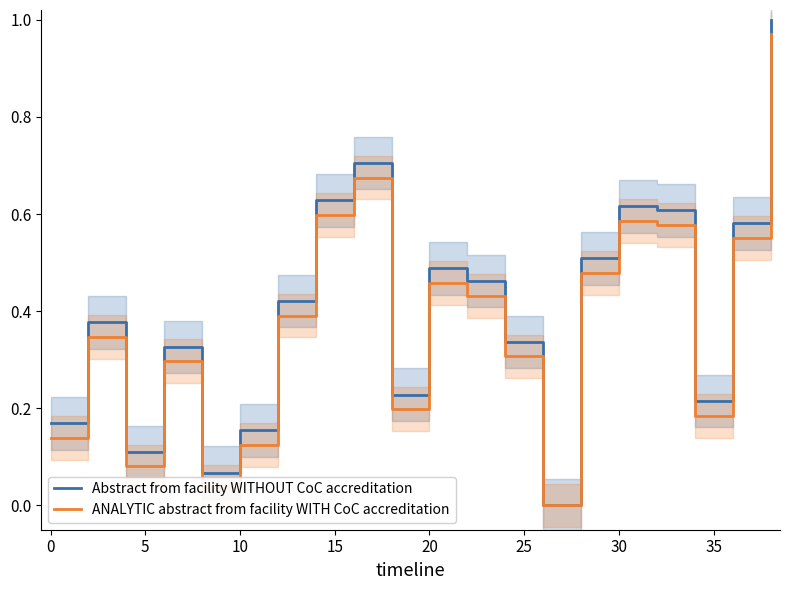

Is the value of Abstract from facility WITHOUT CoC accreditation at 35 greater than the value of ANALYTIC abstract from facility WITH CoC accreditation at 35?

Yes